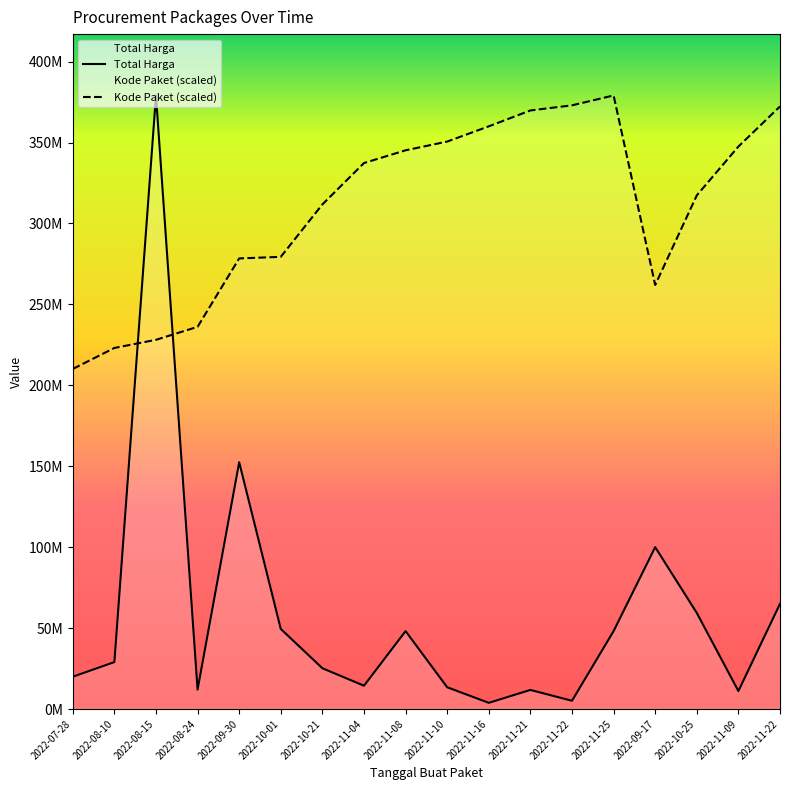

After their last crossing, which series has the higher values: Total Harga or Kode Paket?

Kode Paket